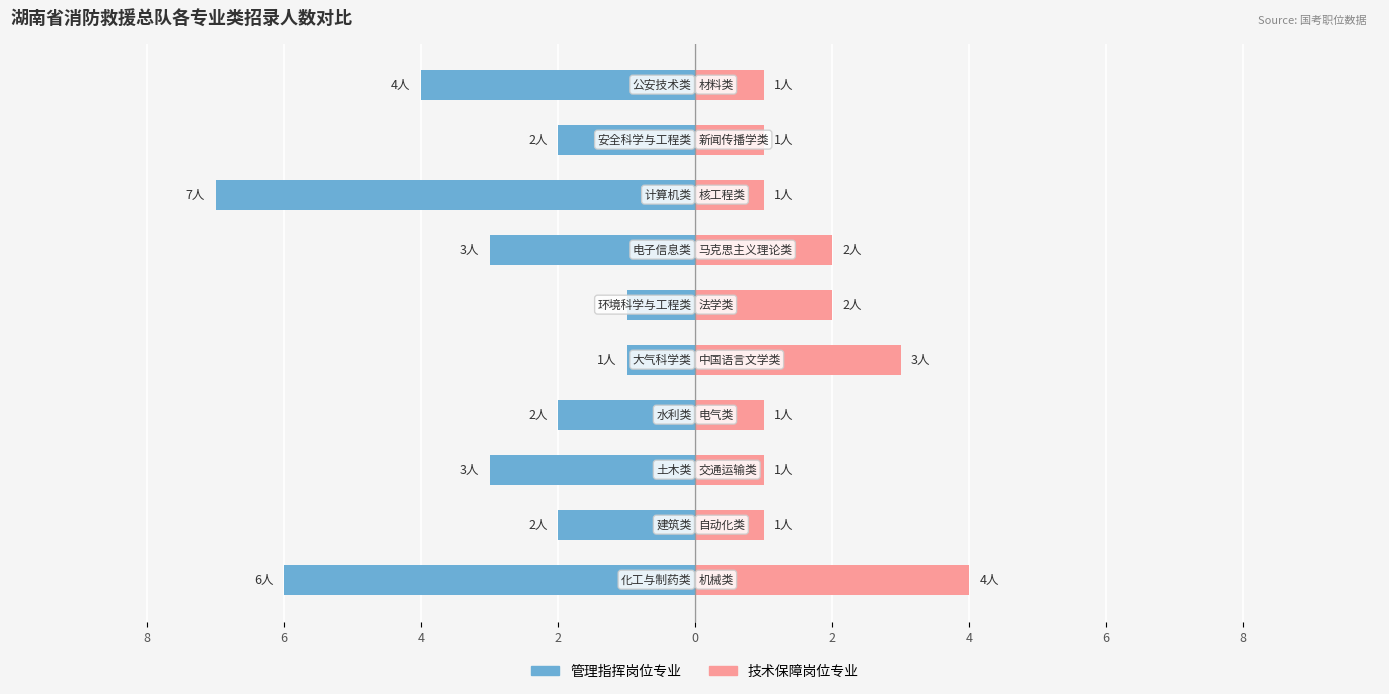

Reading right to left, list all the values displayed in this chart.

管理指挥岗位专业: -4	-2	-7	-3	-1	-1	-2	-3	-2	-6
技术保障岗位专业: 1	1	1	2	2	3	1	1	1	4